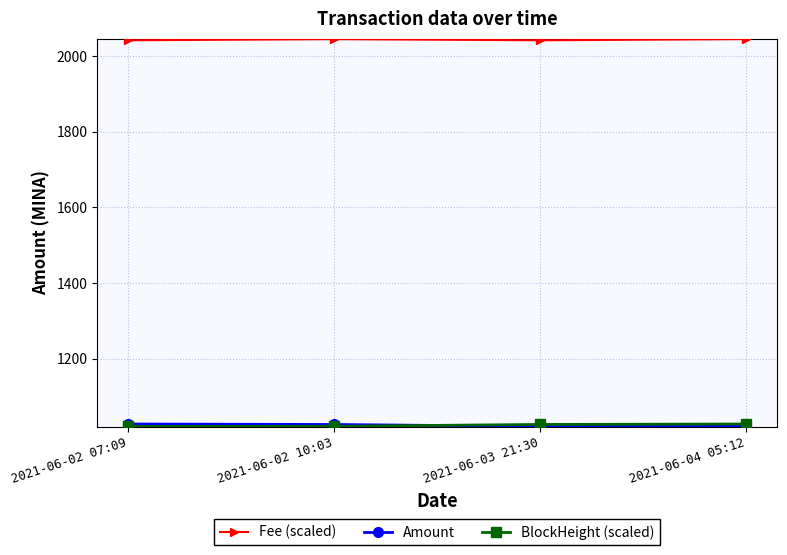

What is the minimum value shown in the chart?

1020.6